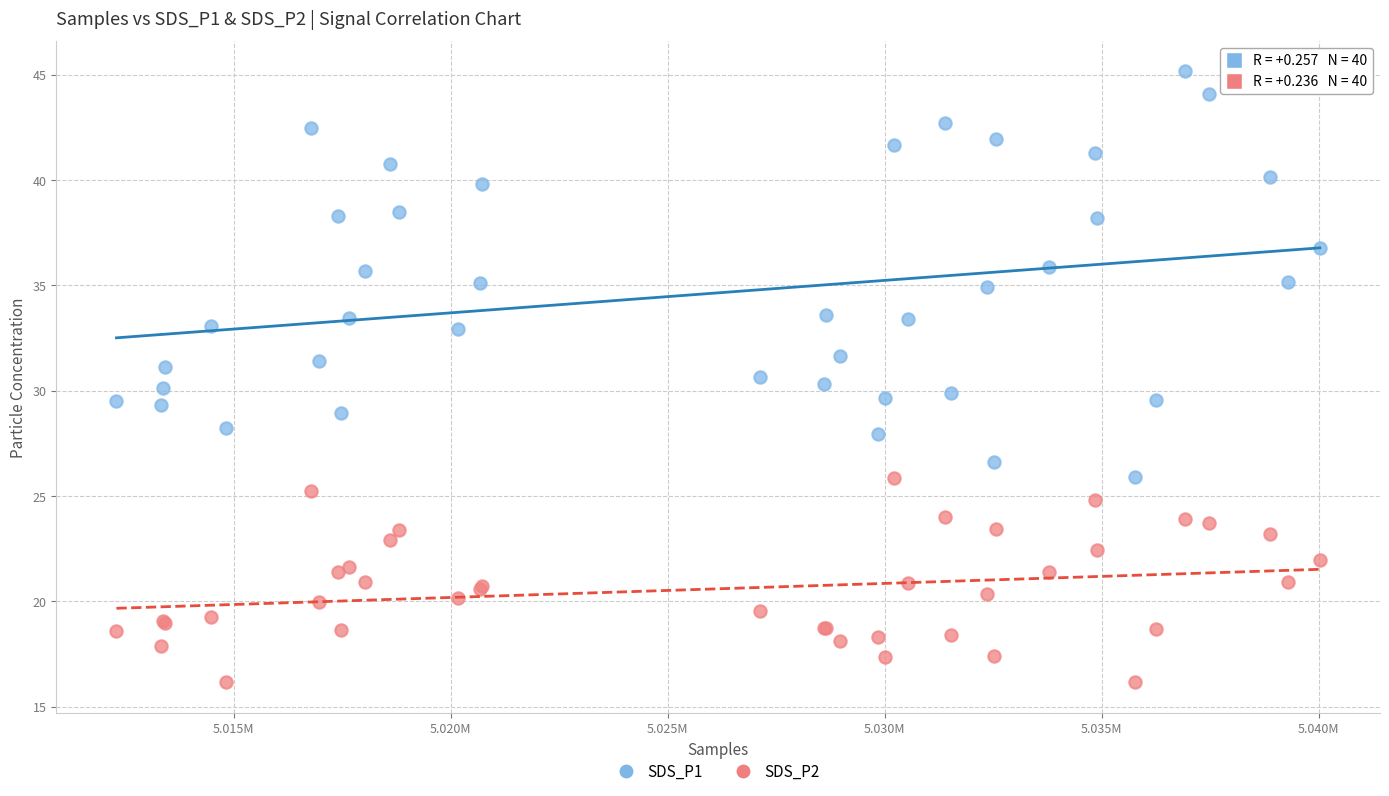

Which series has the largest Y range (max minus min)?

SDS_P1